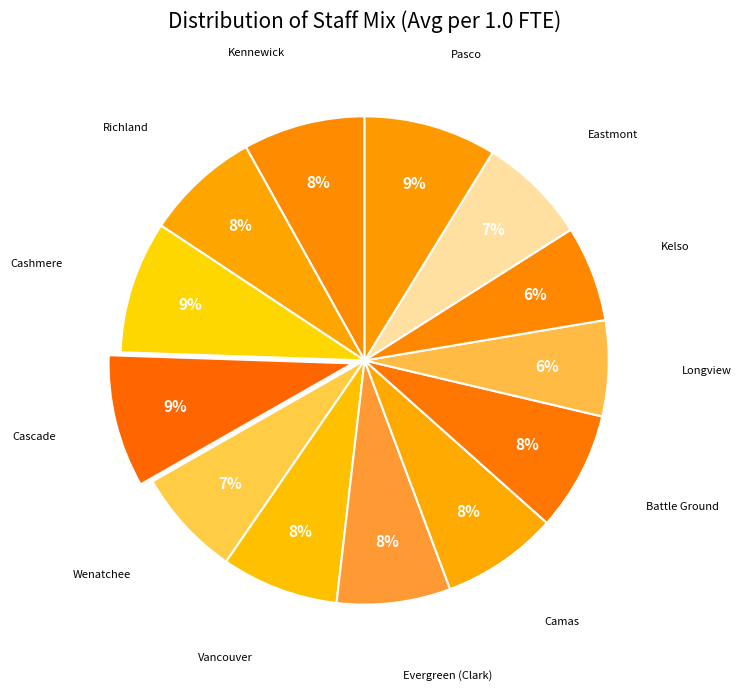

What is the largest slice in the pie chart?

Cashmere